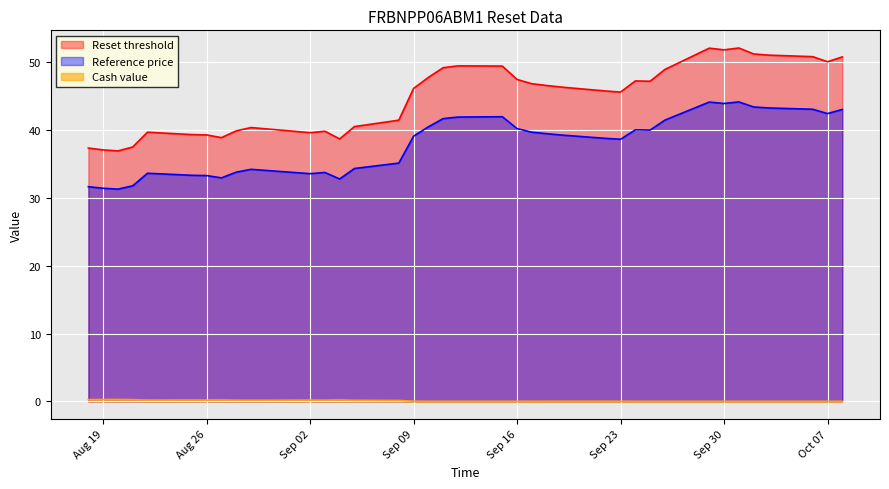

Which series has the widest spread of values?

Reset threshold